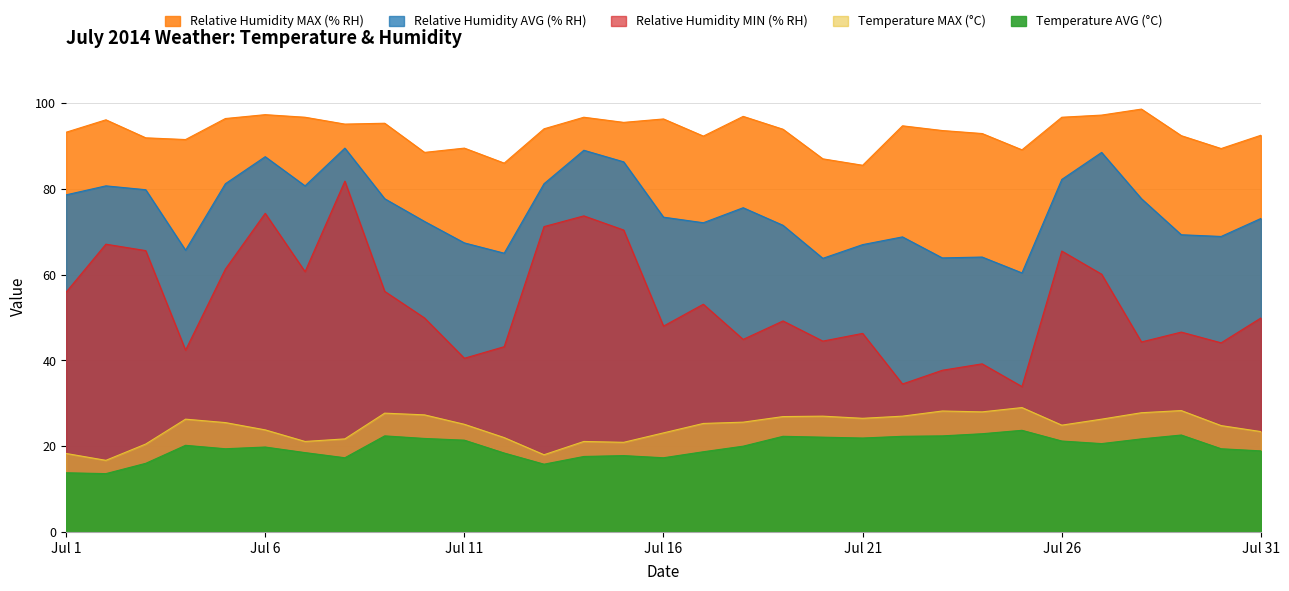

How many interior local valleys does the Temperature MAX (°C) series have?

7